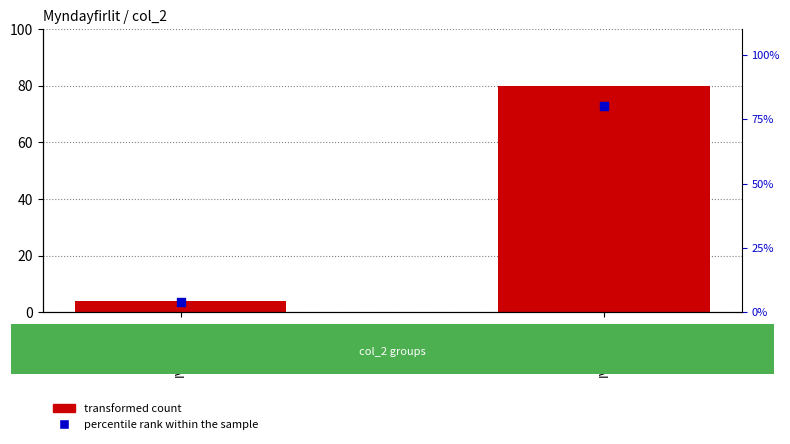

At which category is the sum across all series the highest?

IV-6 ($C$24)